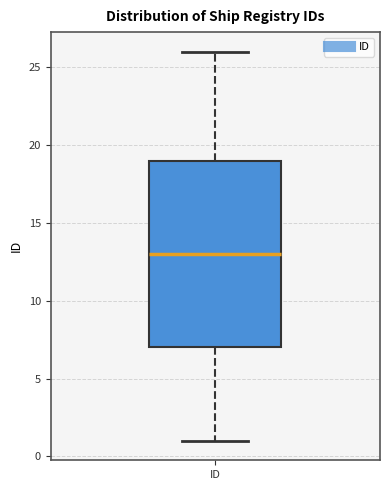

Where does the median line of the box for ID sit on the y-axis? The values are not printed on the chart, so give them approximately, as read against the axis.

13